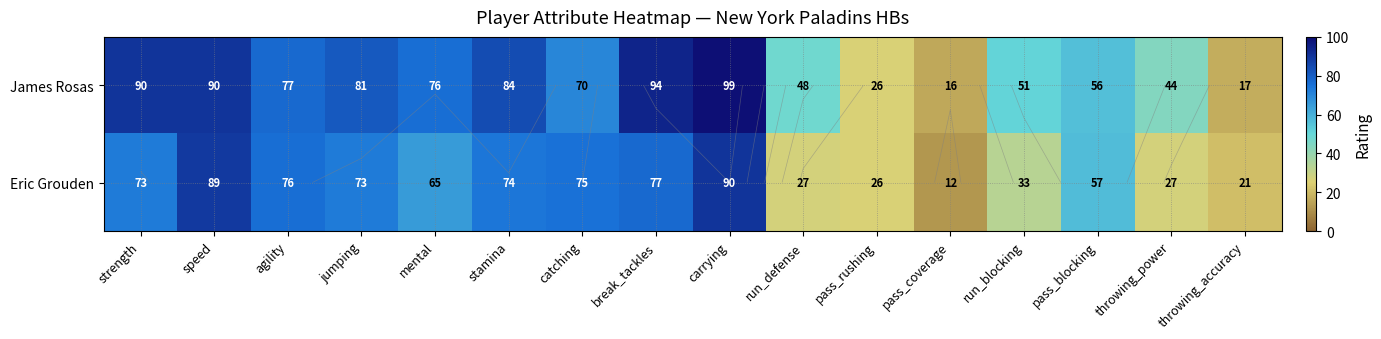

Is it true that Eric Grouden equals 12 at pass_coverage?

True